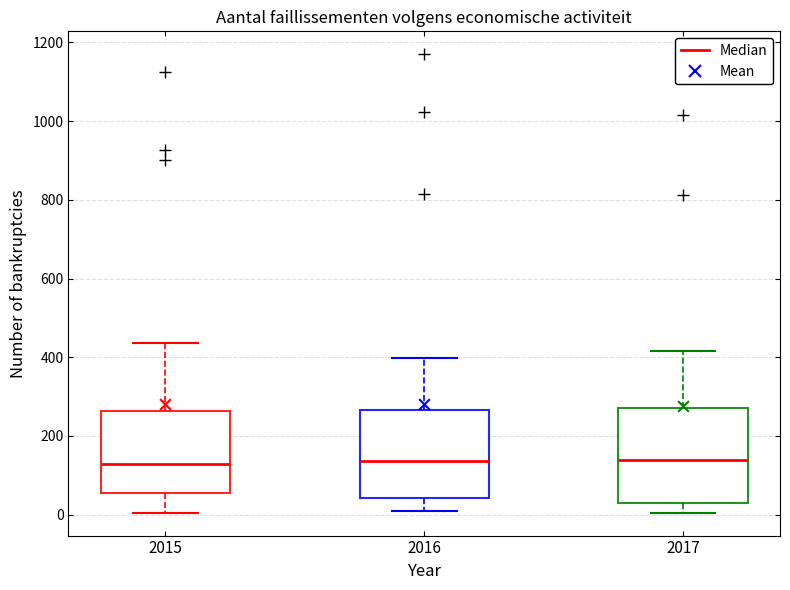

Reading left to right, transcribe this box plot: for each box, give where its median line is, the range the box spans, and where its two whiskers end, as read against the y-axis. The values are not printed on the chart, so give them approximately, as read against the axis.

2015: median 120, box 60 to 260, whiskers 0 to 440
2016: median 140, box 40 to 260, whiskers 0 to 400
2017: median 140, box 20 to 280, whiskers 0 to 420